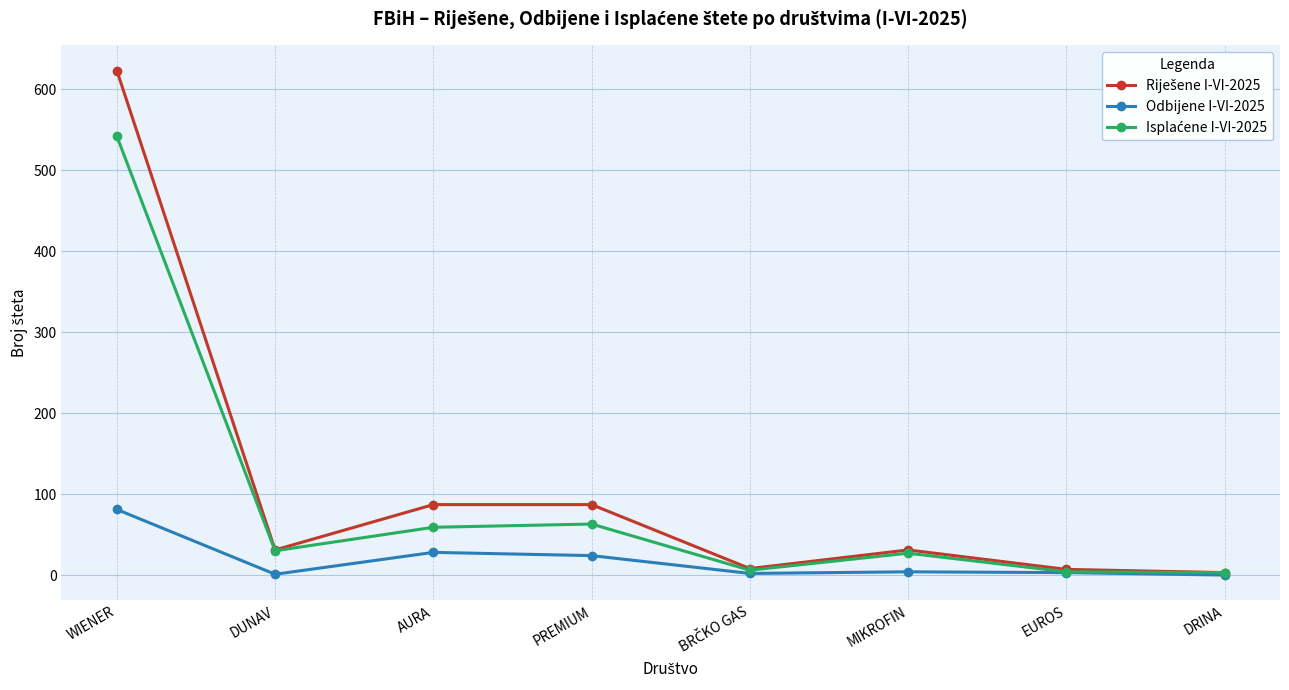

At how many categories does at least one series exceed 344?

1